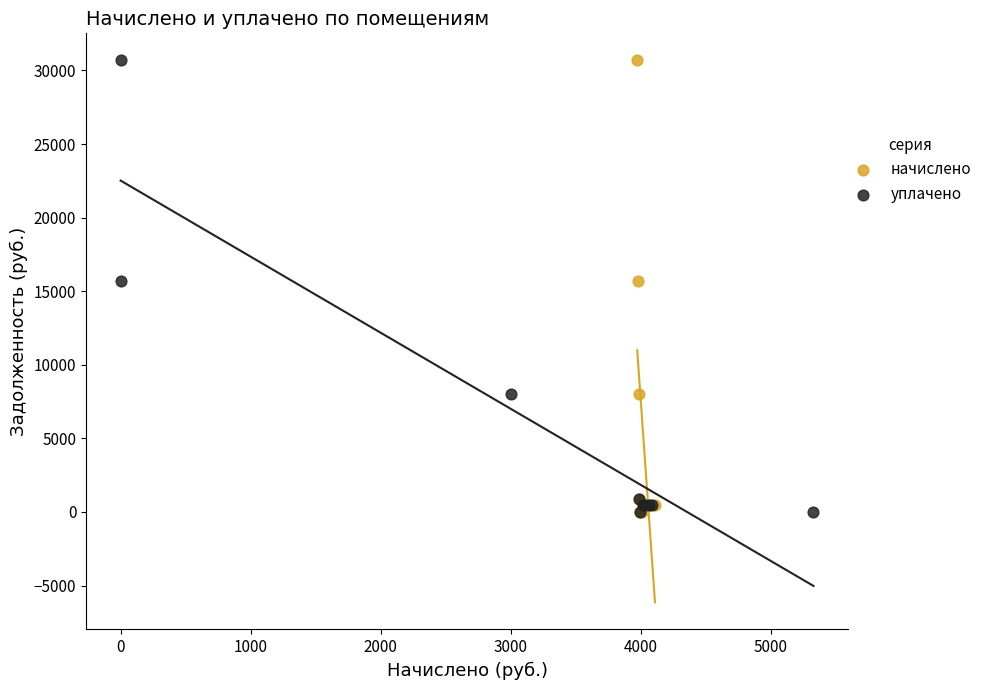

What are all the series names shown in the legend?

начислено, уплачено